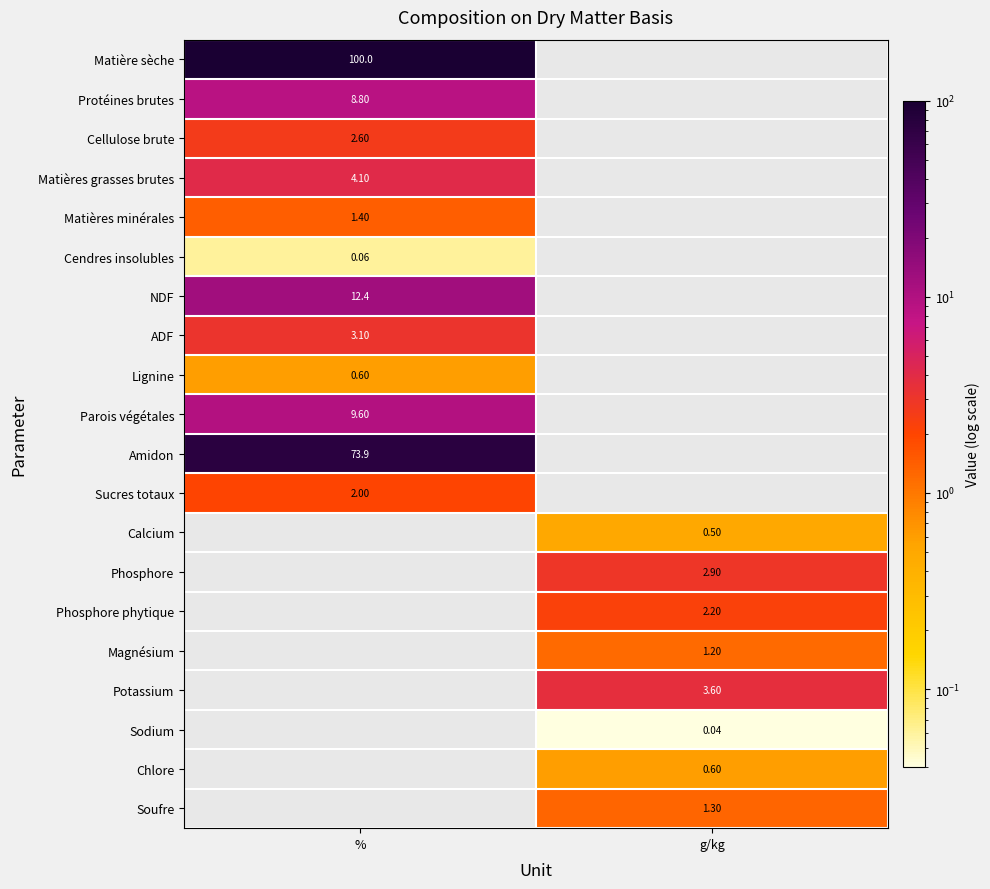

Read the Phosphore phytique value at g/kg.

2.2